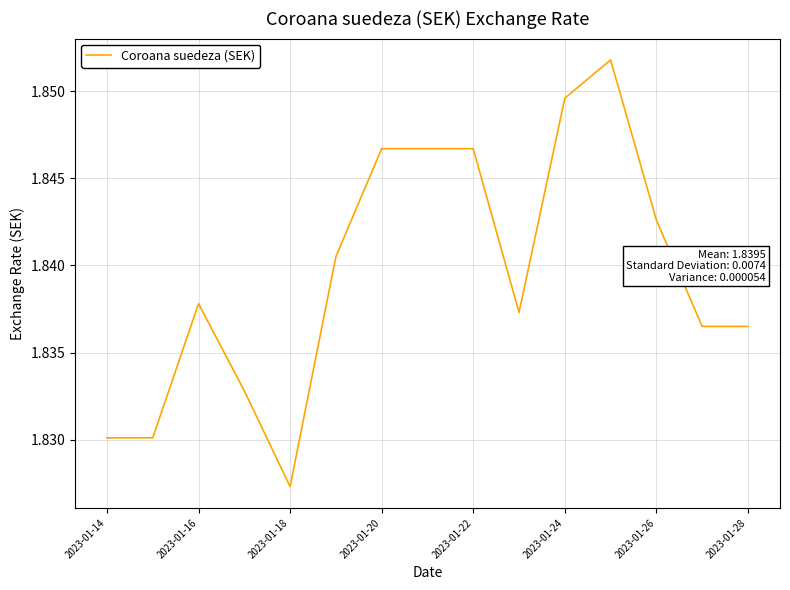

How many lines are shown in the chart?

1